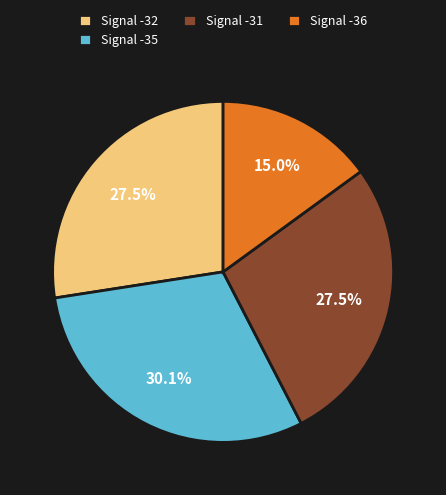

Does any single category account for the majority?

No